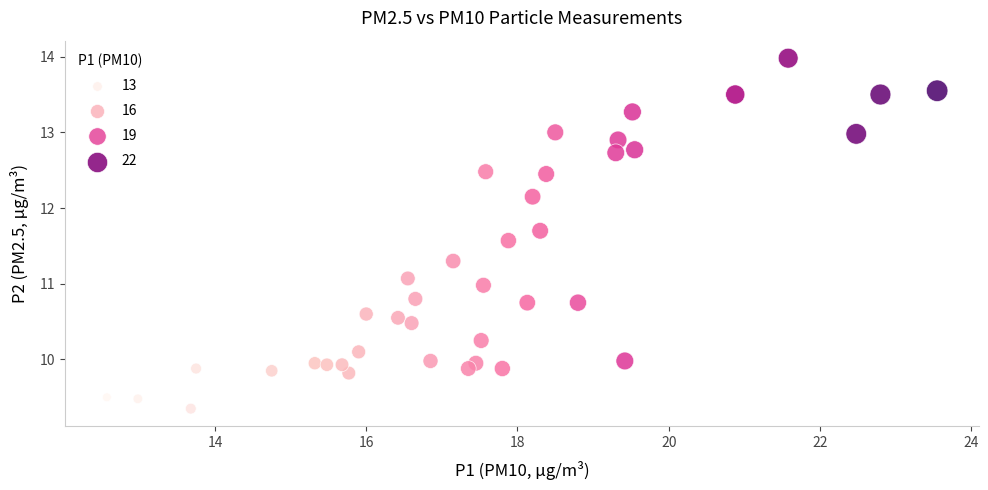

What is the range of Y values (max minus min)?

4.6